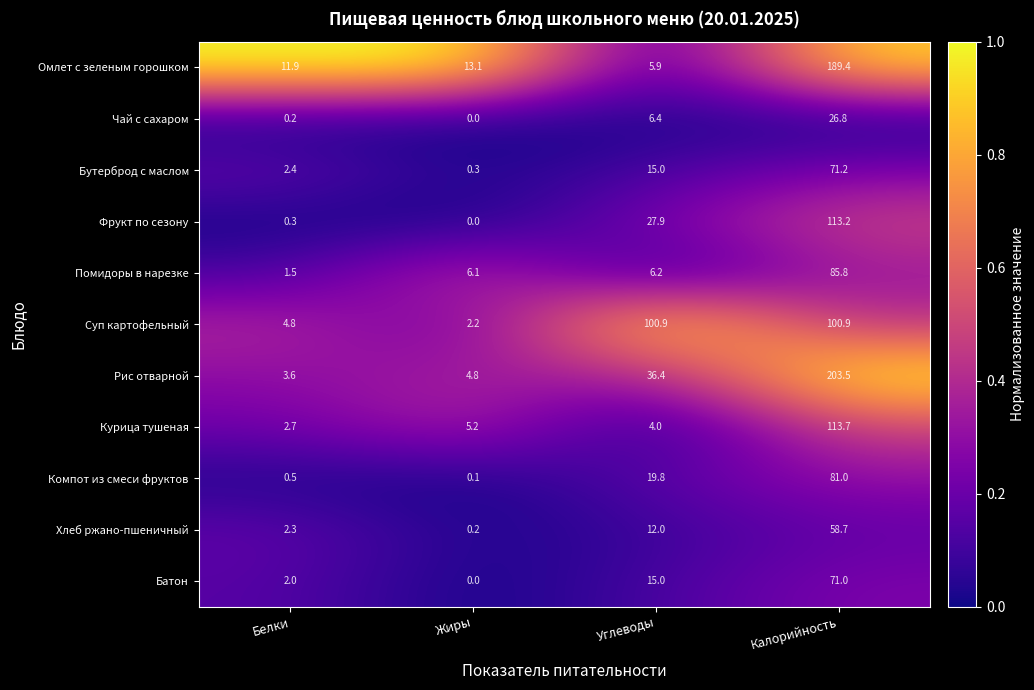

The value of Омлет с зеленым горошком at Углеводы is 5.9. True or false?

True